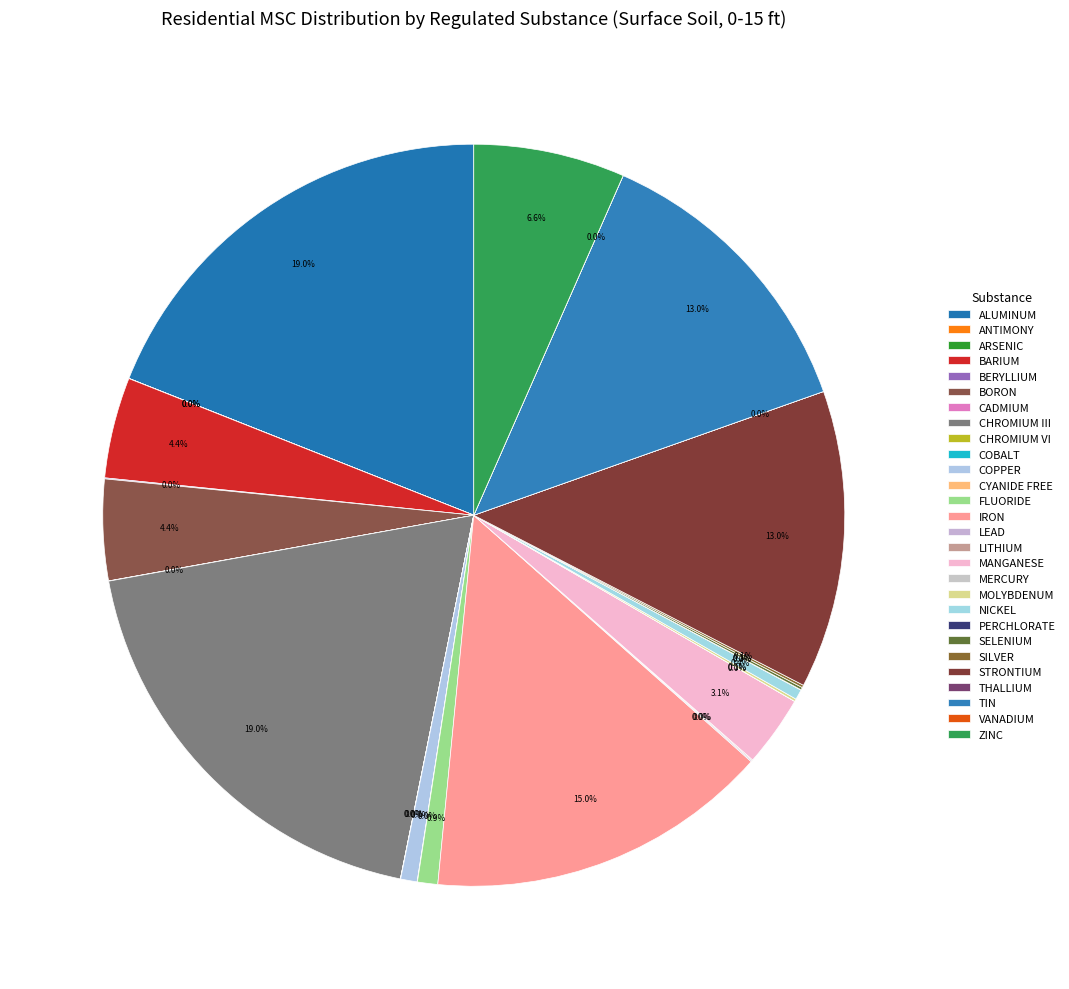

To the nearest percent, what is the difference between the largest and smallest slice percentages?

19%